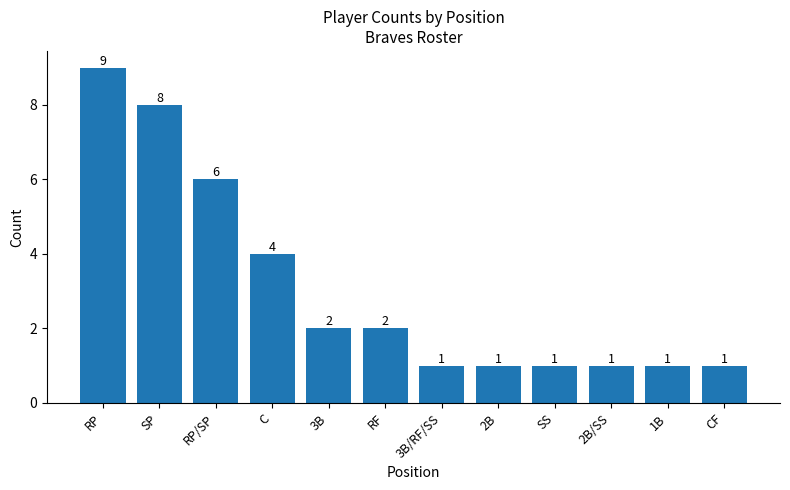

Reading left to right, list all the values displayed in this chart.

9	8	6	4	2	2	1	1	1	1	1	1